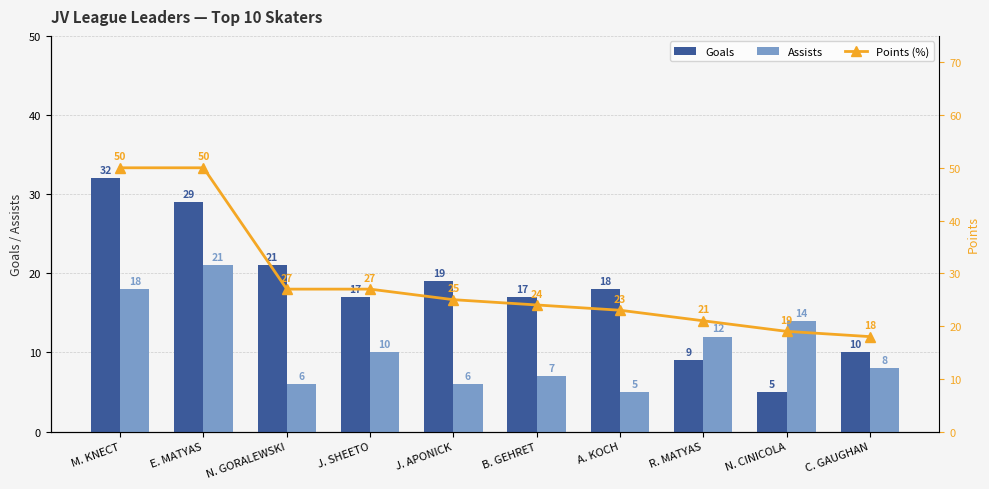

Which series has the largest range (max minus min)?

Points (%)